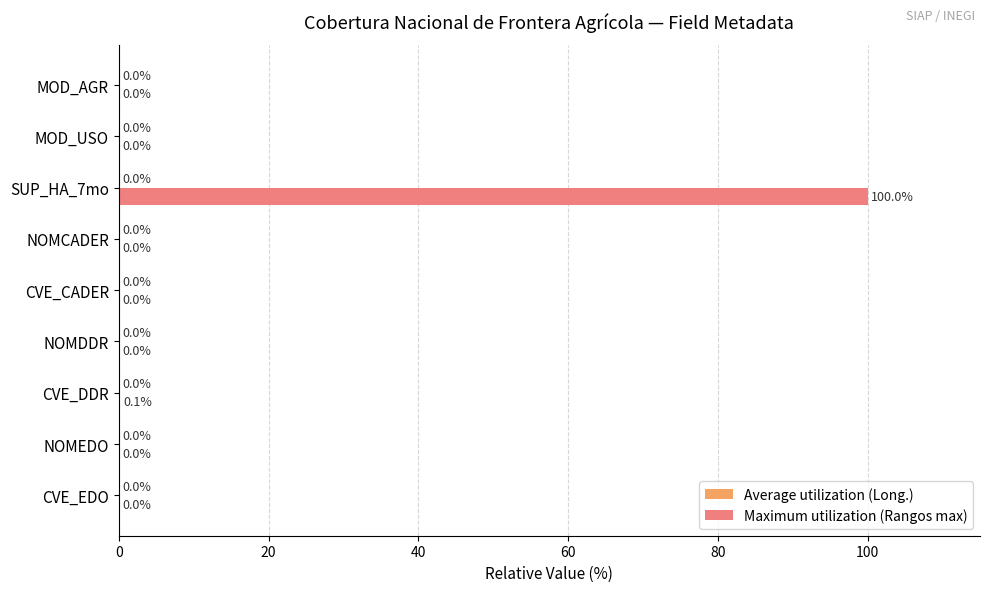

The Maximum utilization (Rangos max) series shows 0.0 at CVE_CADER. True or false?

True